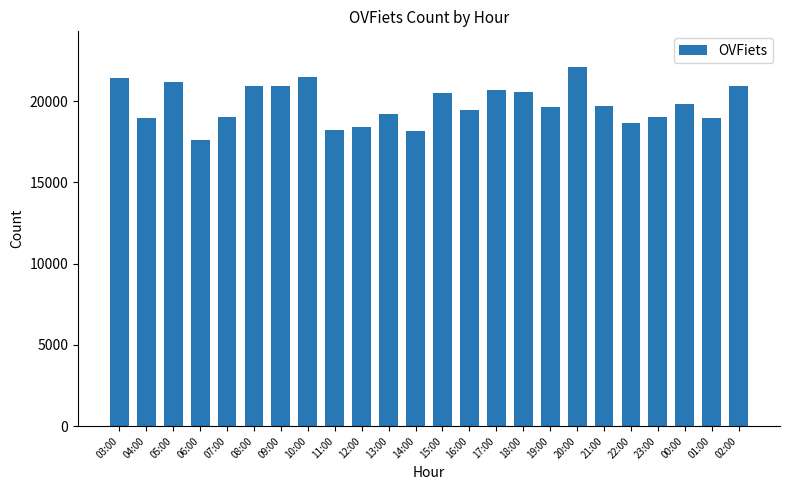

At which label does the data first exceed 19694?

03:00